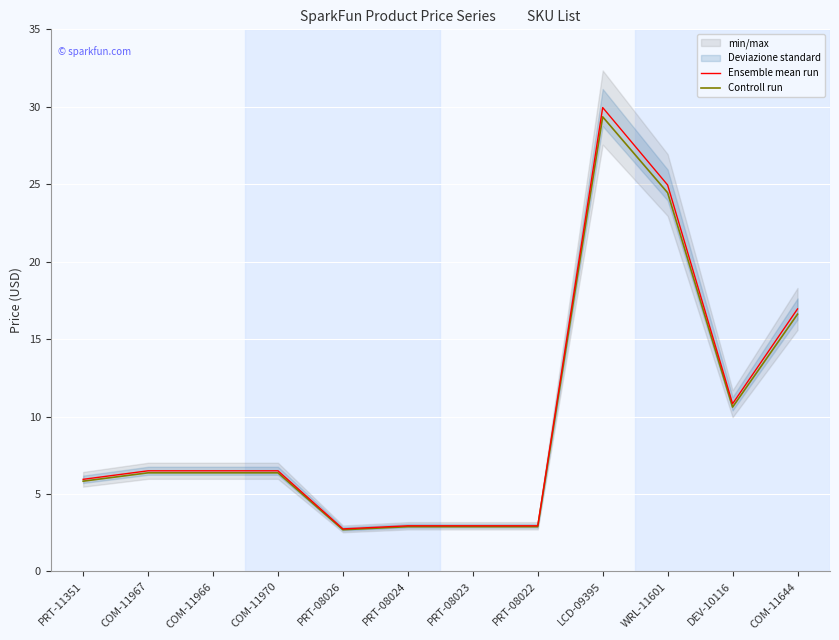

What is the label of the 7th point from the left?

PRT-08023